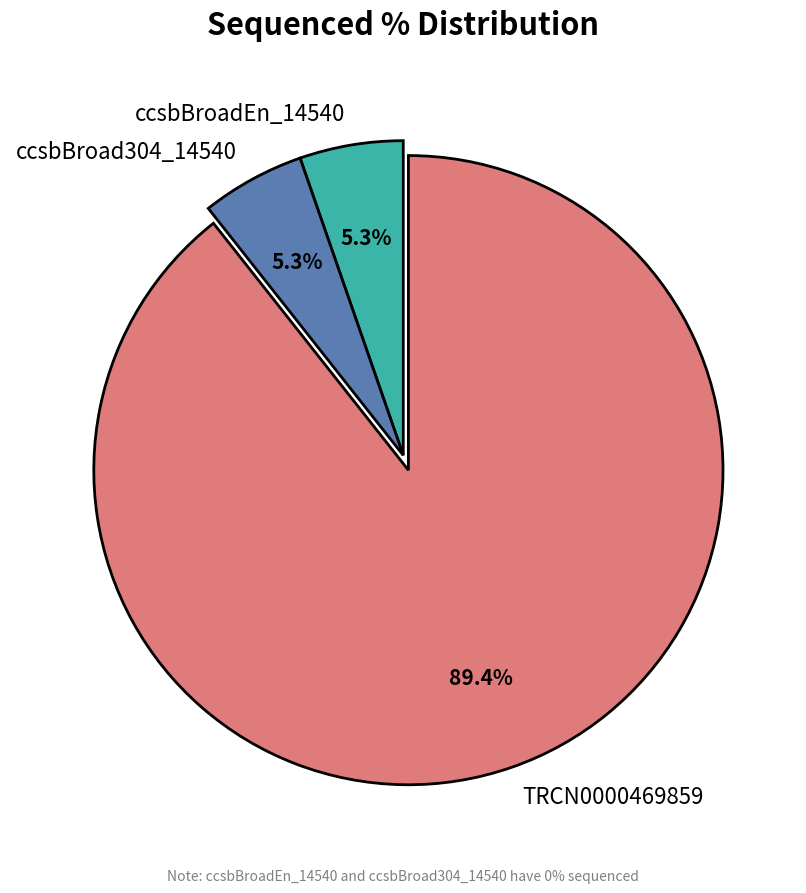

What is the largest slice in the pie chart?

TRCN0000469859